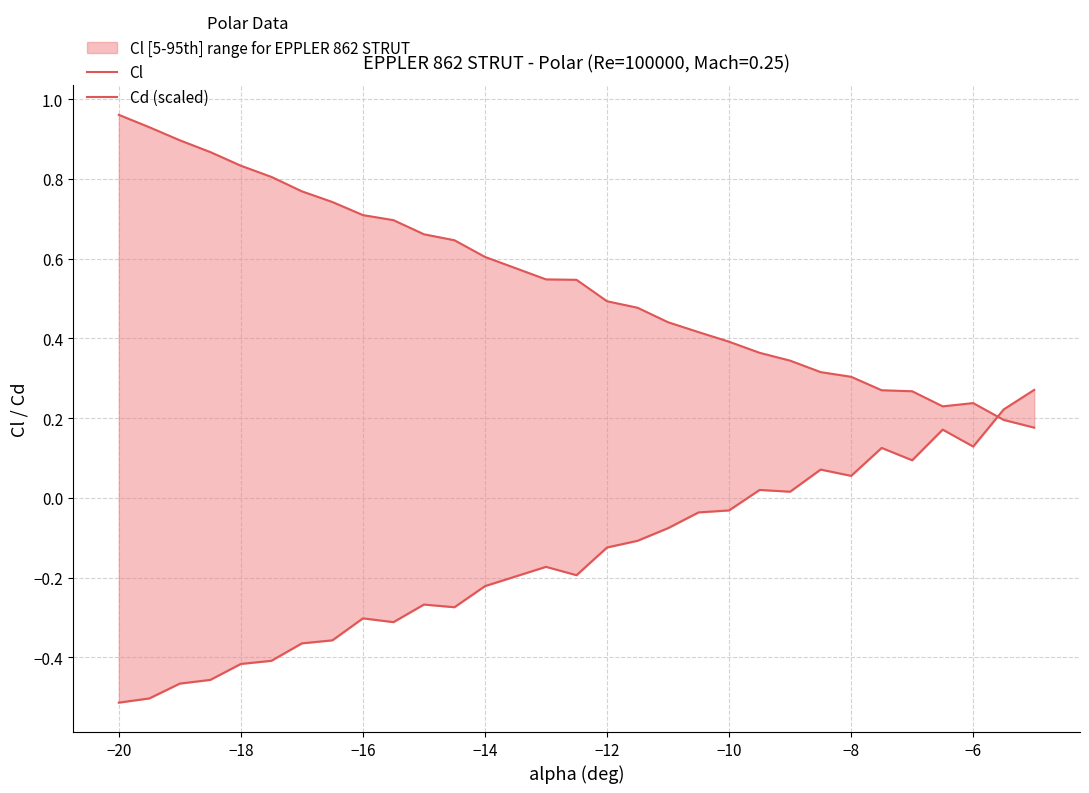

Which series has the widest spread of values?

Cl